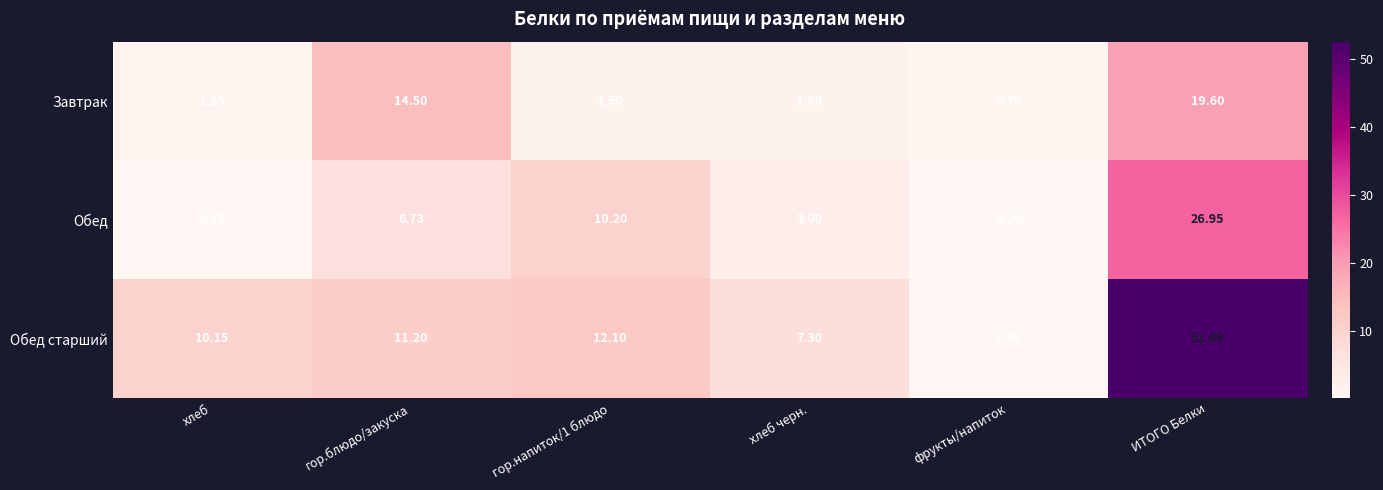

At фрукты/напиток, list the series in order from smallest to largest.

Обед, Обед старший, Завтрак